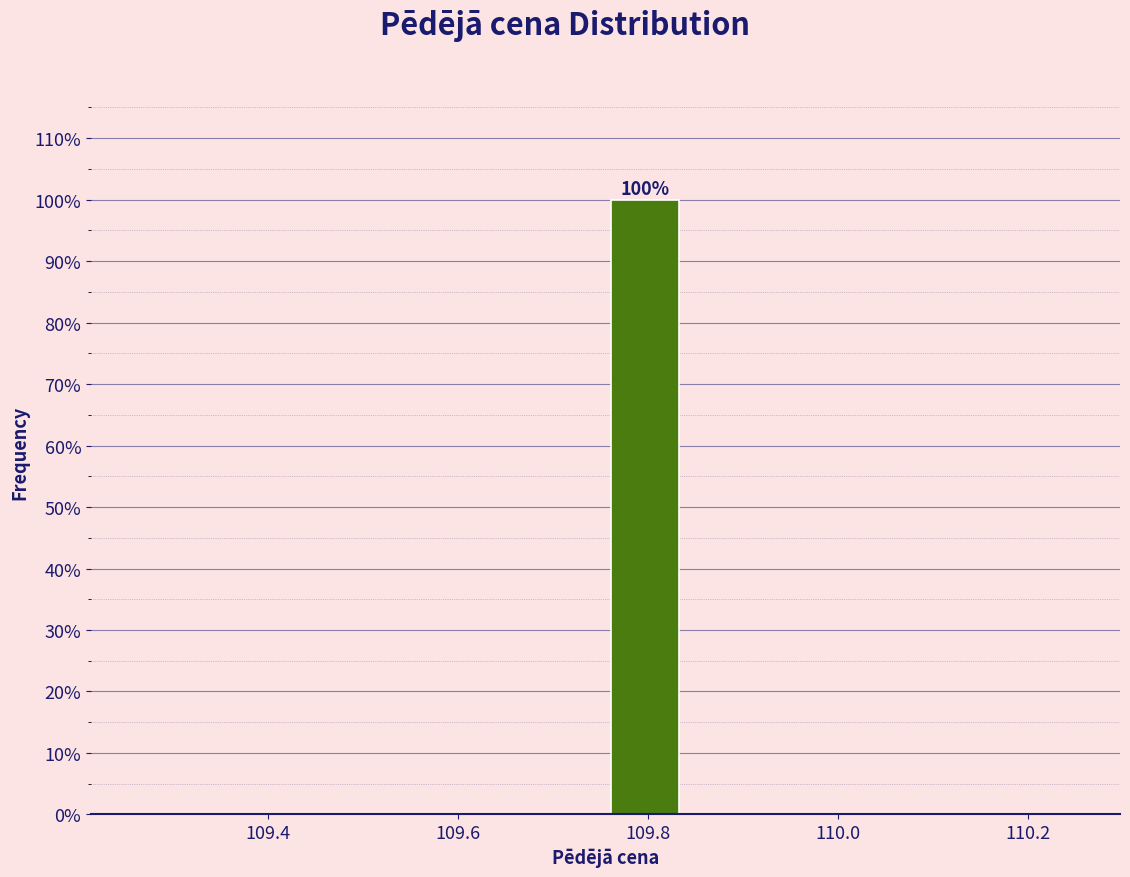

Over which range of the x-axis is the bar tallest?

109.76 to 109.84